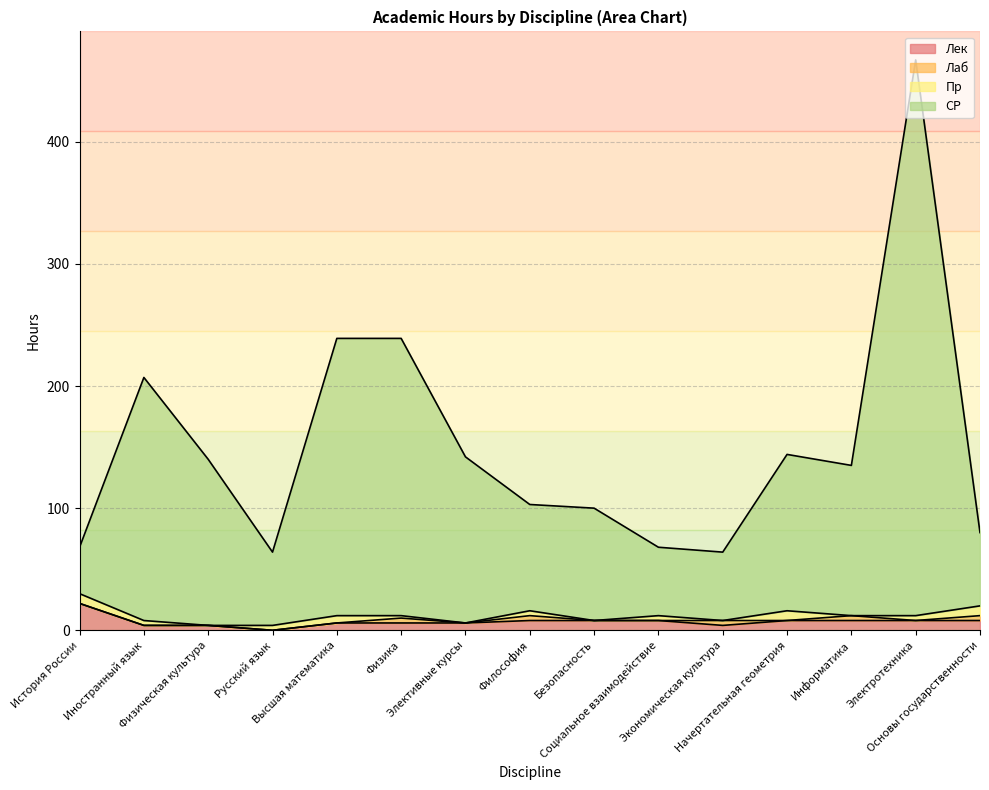

What is the value of the СР point at the 8th from the left?

103